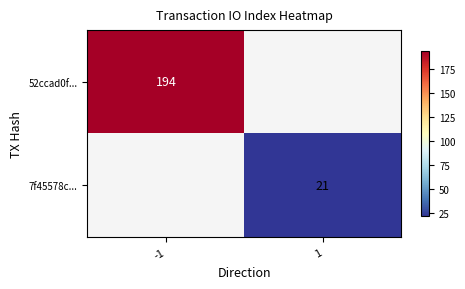

Is the value of 52ccad0f... at -1 greater than the value of 7f45578c... at 1?

Yes